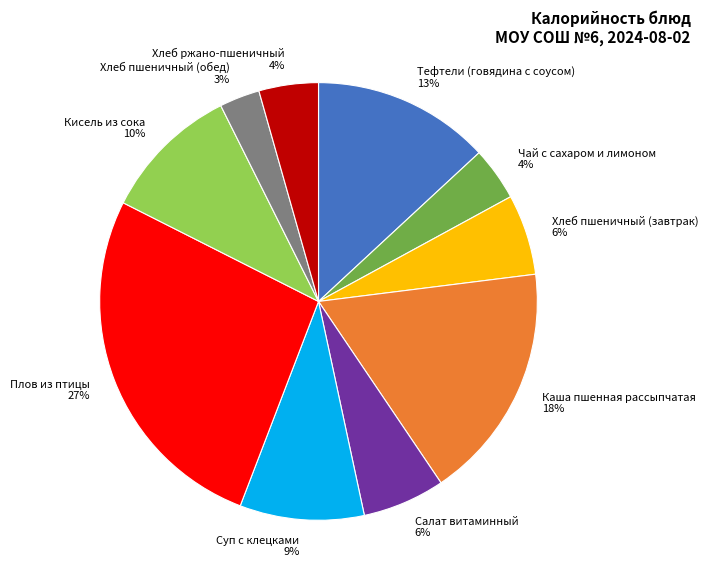

To the nearest percent, what is the combined percentage of Чай с сахаром и лимоном and Хлеб ржано-пшеничный?

8%